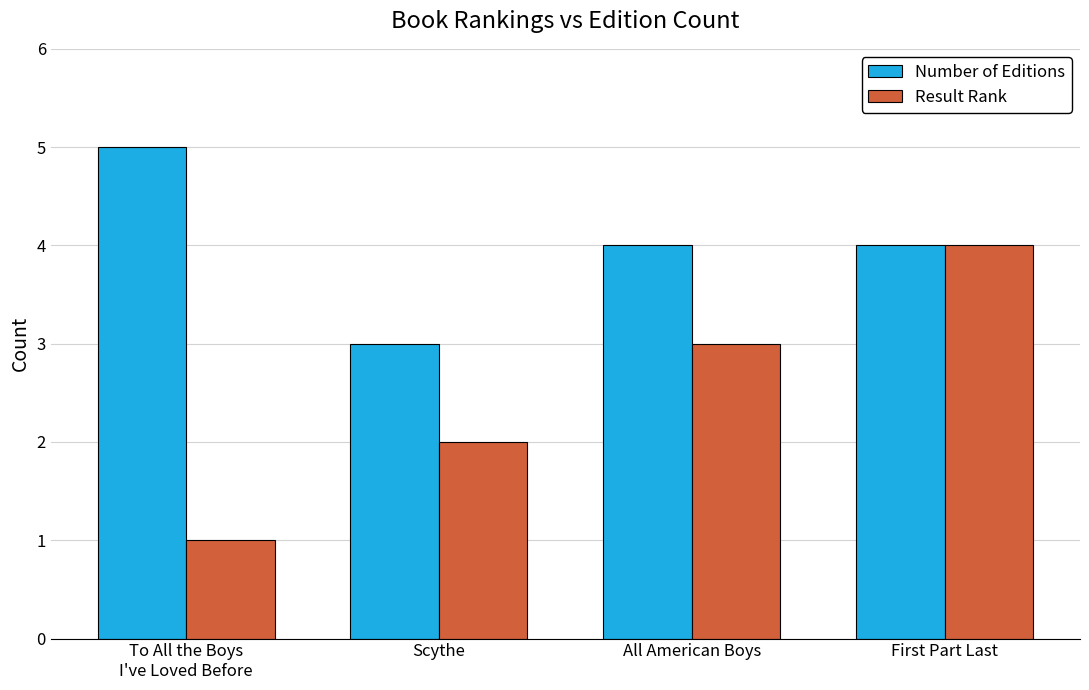

List the series in order of their overall mean, highest first.

Number of Editions, Result Rank